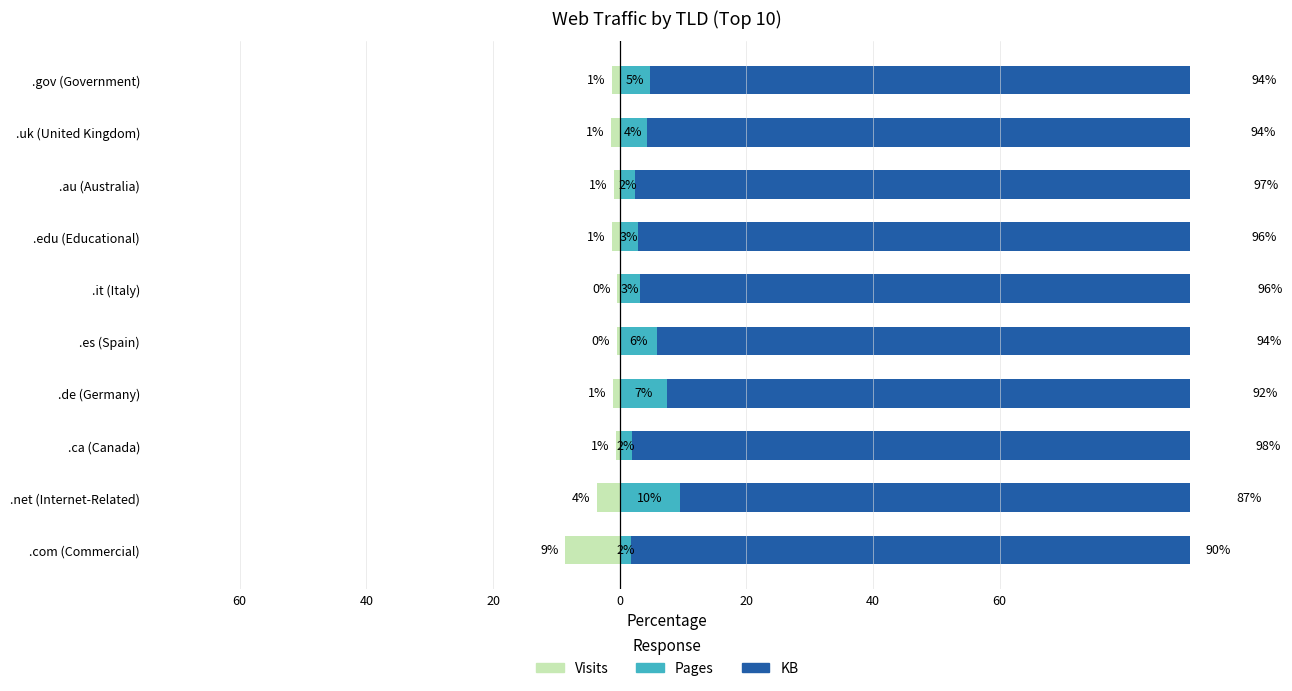

What are all the series names shown in the legend?

Visits, Pages, KB